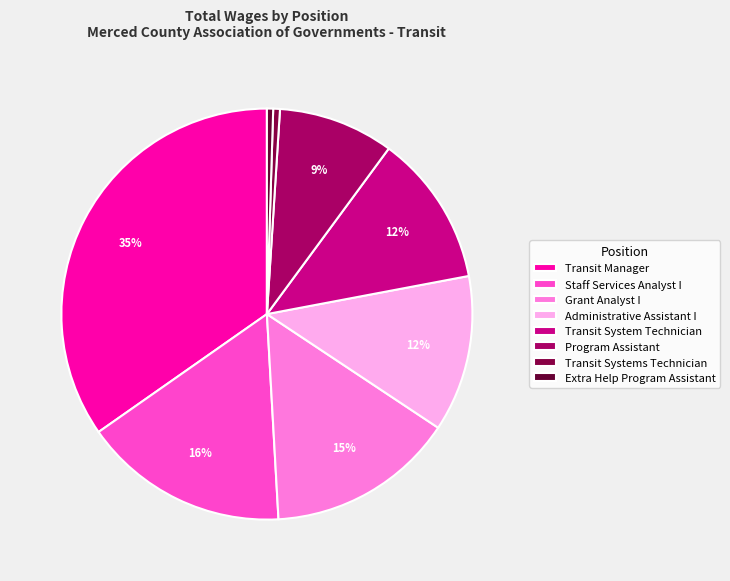

Does Administrative Assistant I account for over 50% of the chart?

No